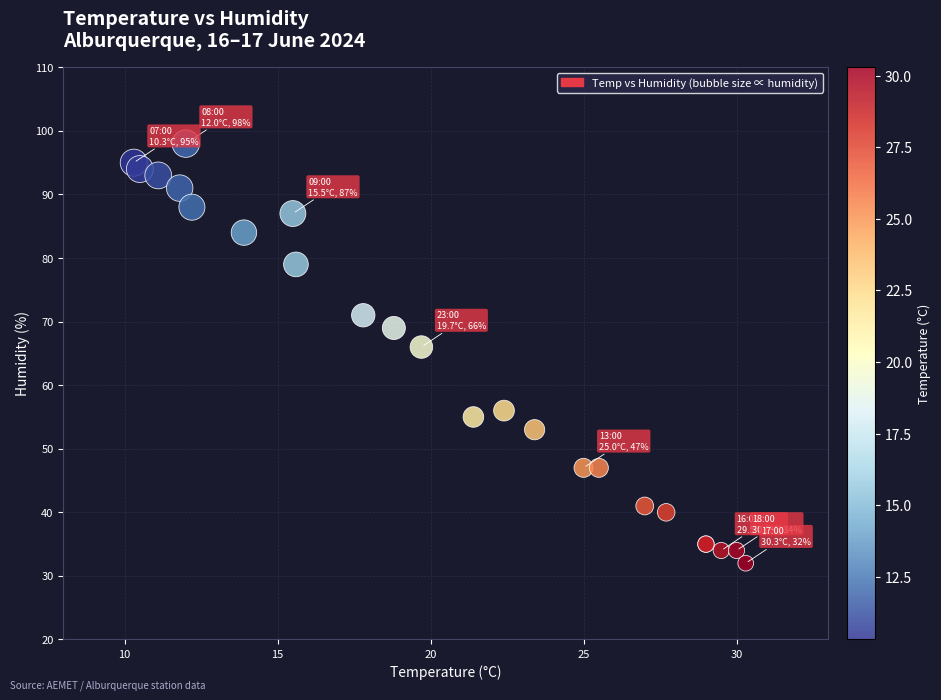

What Y value in the scatter plot is closest to 65?

66